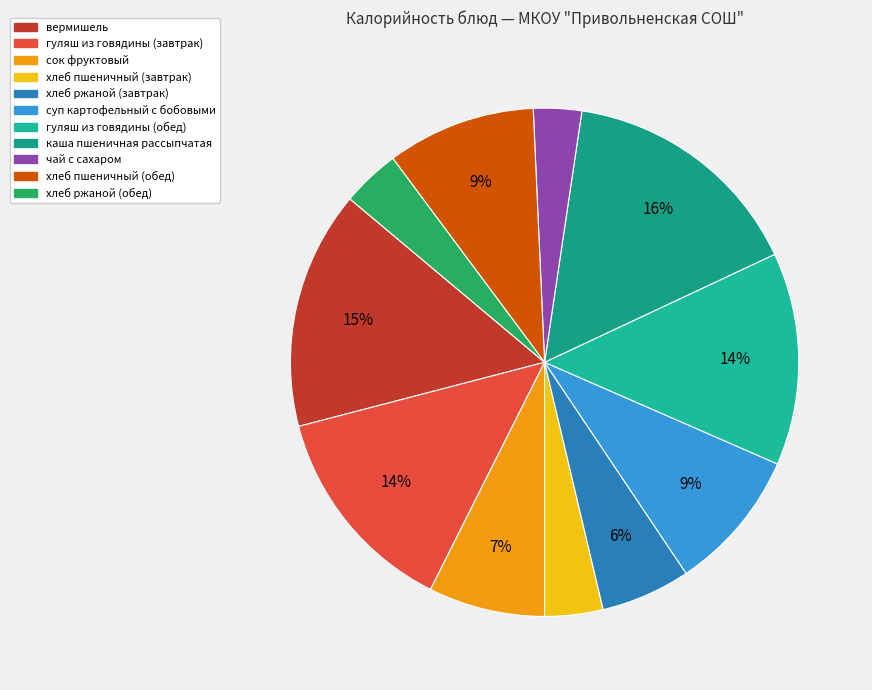

How many slices are in this pie chart?

11